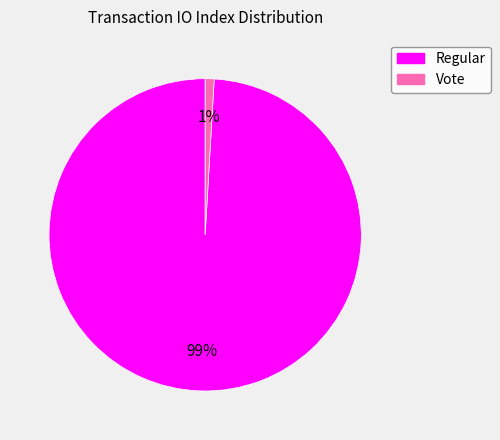

To the nearest percent, what is the average slice percentage?

50%